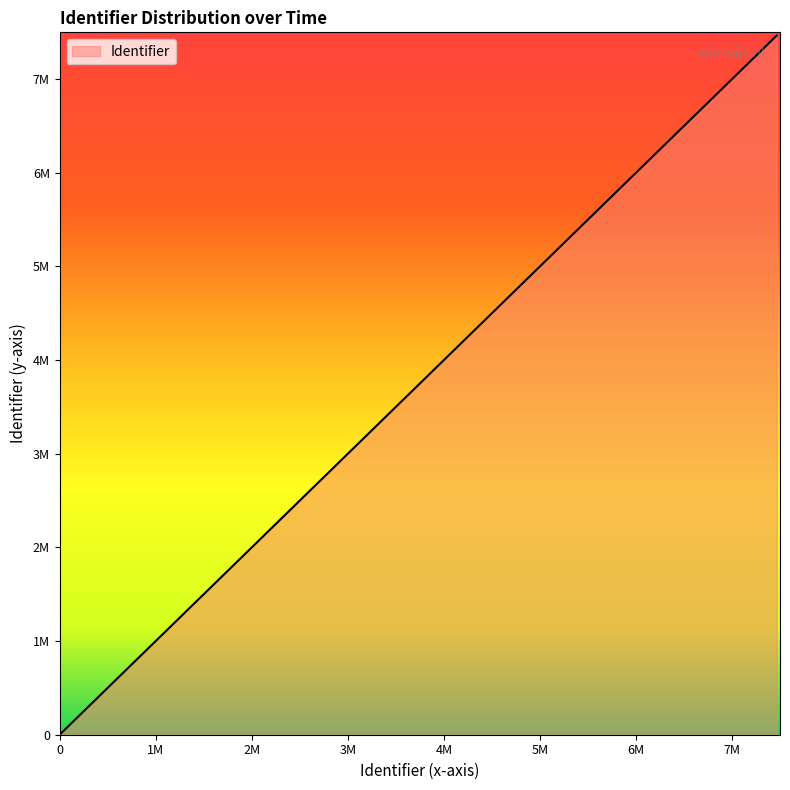

Does the chart have visible grid lines?

No